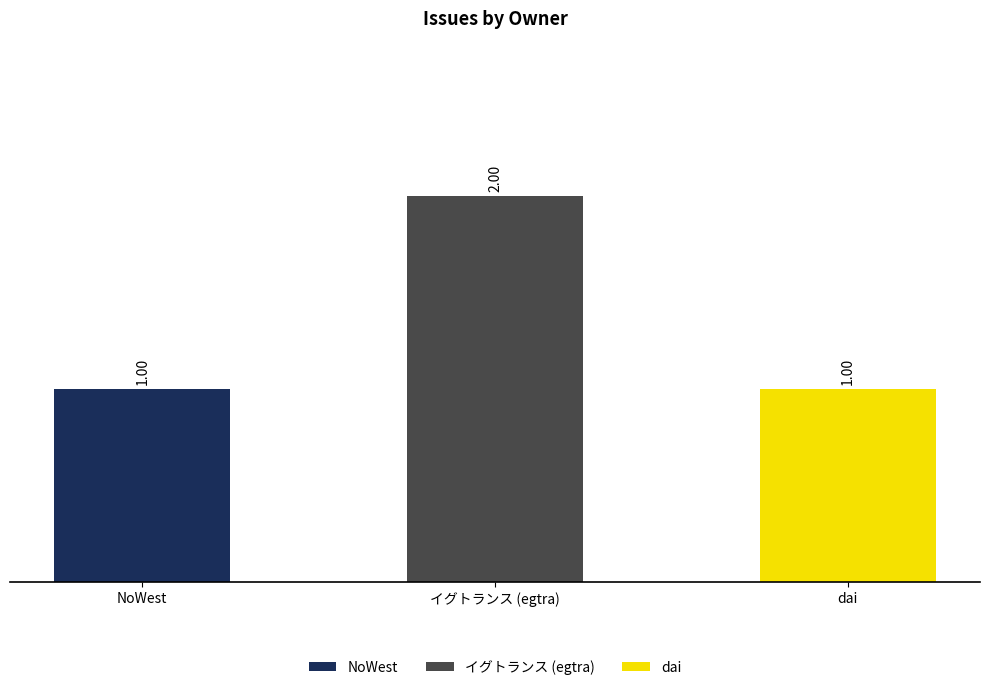

Which has a higher value, イグトランス (egtra) or dai?

イグトランス (egtra)